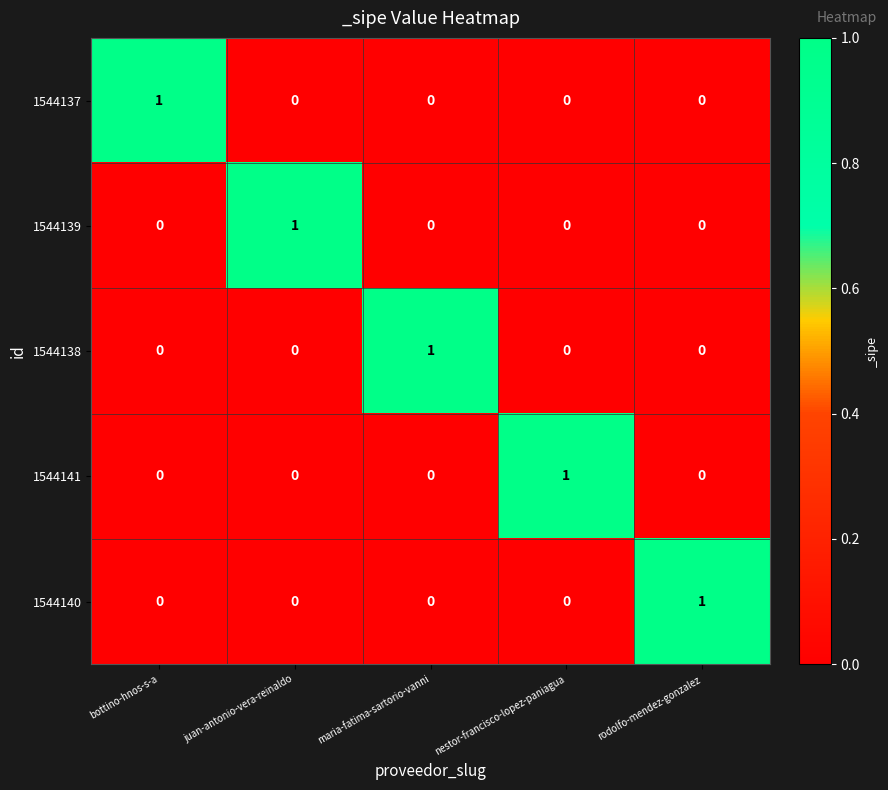

At how many categories does at least one series exceed 0?

5